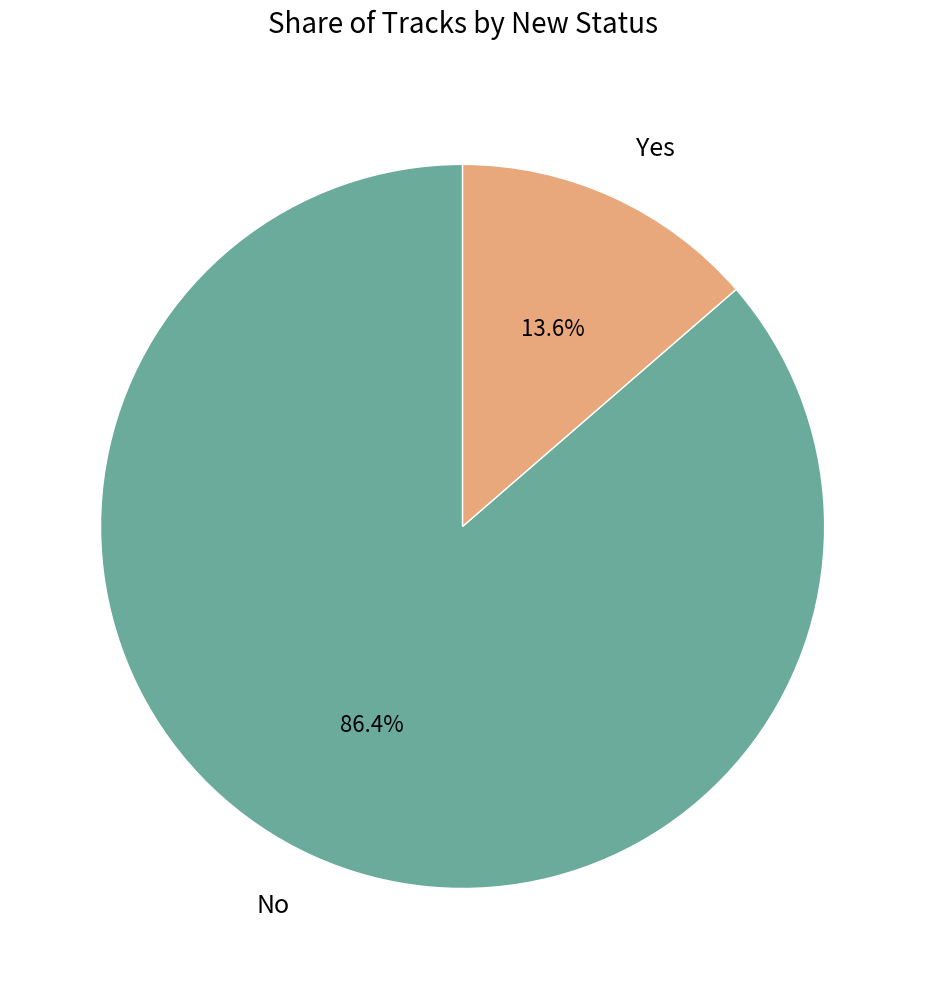

Which category has the smallest portion of the pie?

Yes